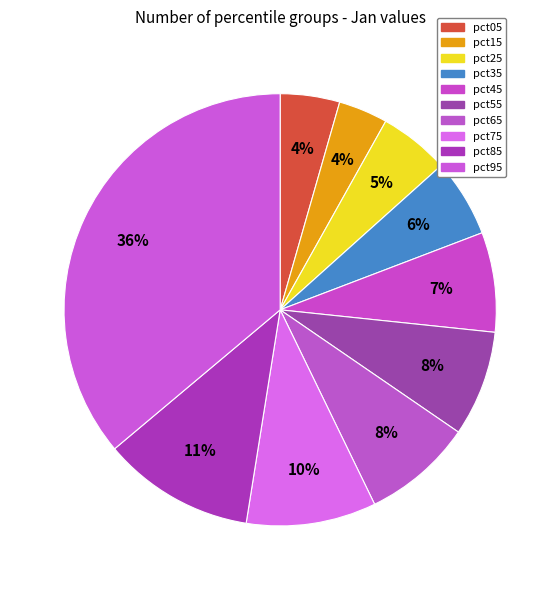

Is there any slice that represents more than half of the pie?

No